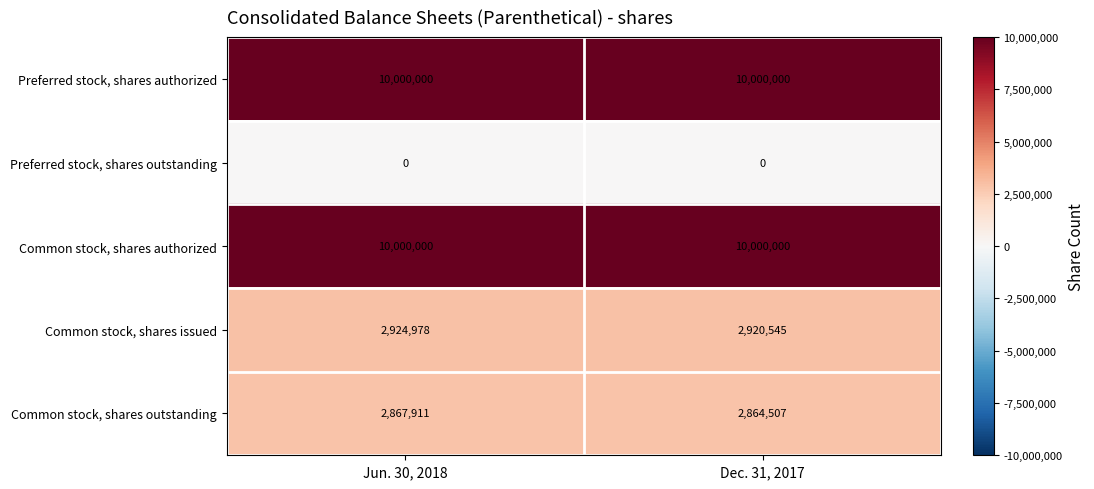

The Preferred stock, shares authorized series shows 13949415 at Dec. 31, 2017. True or false?

False